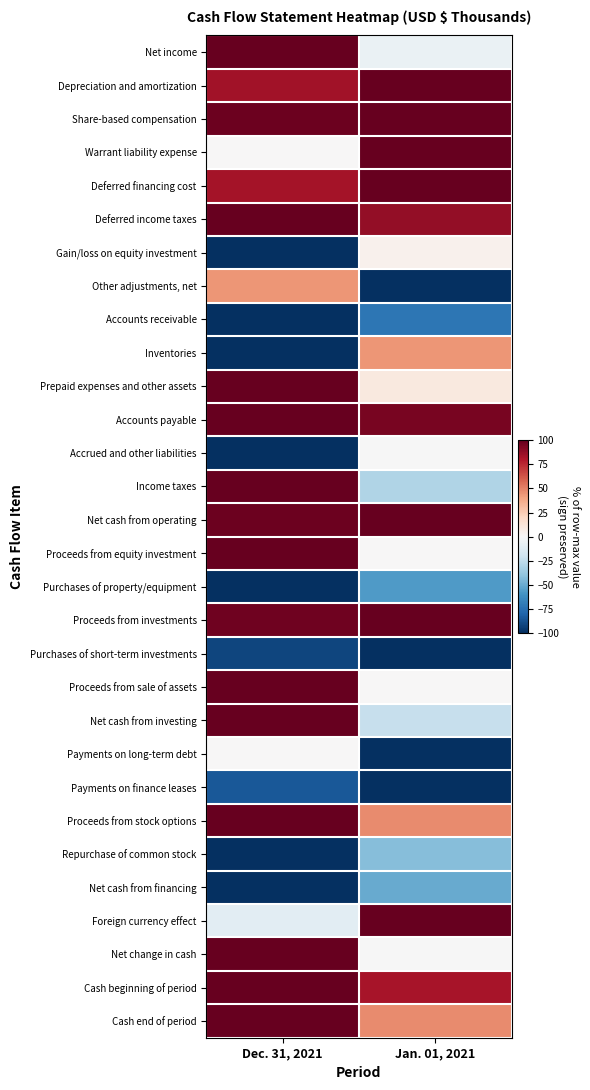

Reading right to left, extract all data points from this chart.

Net income: Jan. 01, 2021=-6.5	Dec. 31, 2021=100.0
Depreciation and amortization: Jan. 01, 2021=100.0	Dec. 31, 2021=83.7
Share-based compensation: Jan. 01, 2021=100.0	Dec. 31, 2021=98.2
Warrant liability expense: Jan. 01, 2021=100.0	Dec. 31, 2021=0.0
Deferred financing cost: Jan. 01, 2021=100.0	Dec. 31, 2021=83.6
Deferred income taxes: Jan. 01, 2021=87.6	Dec. 31, 2021=100.0
Gain/loss on equity investment: Jan. 01, 2021=4.2	Dec. 31, 2021=-100.0
Other adjustments, net: Jan. 01, 2021=-100.0	Dec. 31, 2021=43.9
Accounts receivable: Jan. 01, 2021=-72.4	Dec. 31, 2021=-100.0
Inventories: Jan. 01, 2021=44.0	Dec. 31, 2021=-100.0
Prepaid expenses and other assets: Jan. 01, 2021=10.0	Dec. 31, 2021=100.0
Accounts payable: Jan. 01, 2021=95.0	Dec. 31, 2021=100.0
Accrued and other liabilities: Jan. 01, 2021=-0.4	Dec. 31, 2021=-100.0
Income taxes: Jan. 01, 2021=-29.9	Dec. 31, 2021=100.0
Net cash from operating: Jan. 01, 2021=100.0	Dec. 31, 2021=98.1
Proceeds from equity investment: Jan. 01, 2021=0.0	Dec. 31, 2021=100.0
Purchases of property/equipment: Jan. 01, 2021=-56.7	Dec. 31, 2021=-100.0
Proceeds from investments: Jan. 01, 2021=100.0	Dec. 31, 2021=97.2
Purchases of short-term investments: Jan. 01, 2021=-100.0	Dec. 31, 2021=-91.9
Proceeds from sale of assets: Jan. 01, 2021=0.0	Dec. 31, 2021=100.0
Net cash from investing: Jan. 01, 2021=-23.4	Dec. 31, 2021=100.0
Payments on long-term debt: Jan. 01, 2021=-100.0	Dec. 31, 2021=0.0
Payments on finance leases: Jan. 01, 2021=-100.0	Dec. 31, 2021=-85.1
Proceeds from stock options: Jan. 01, 2021=47.0	Dec. 31, 2021=100.0
Repurchase of common stock: Jan. 01, 2021=-42.7	Dec. 31, 2021=-100.0
Net cash from financing: Jan. 01, 2021=-50.1	Dec. 31, 2021=-100.0
Foreign currency effect: Jan. 01, 2021=100.0	Dec. 31, 2021=-10.9
Net change in cash: Jan. 01, 2021=-0.6	Dec. 31, 2021=100.0
Cash beginning of period: Jan. 01, 2021=82.7	Dec. 31, 2021=100.0
Cash end of period: Jan. 01, 2021=47.1	Dec. 31, 2021=100.0